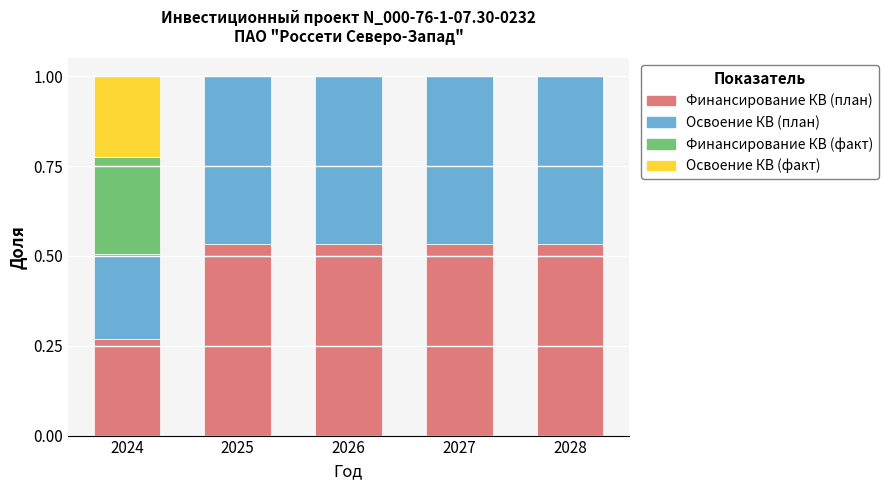

What is the total value across all series at 2026?

1.0